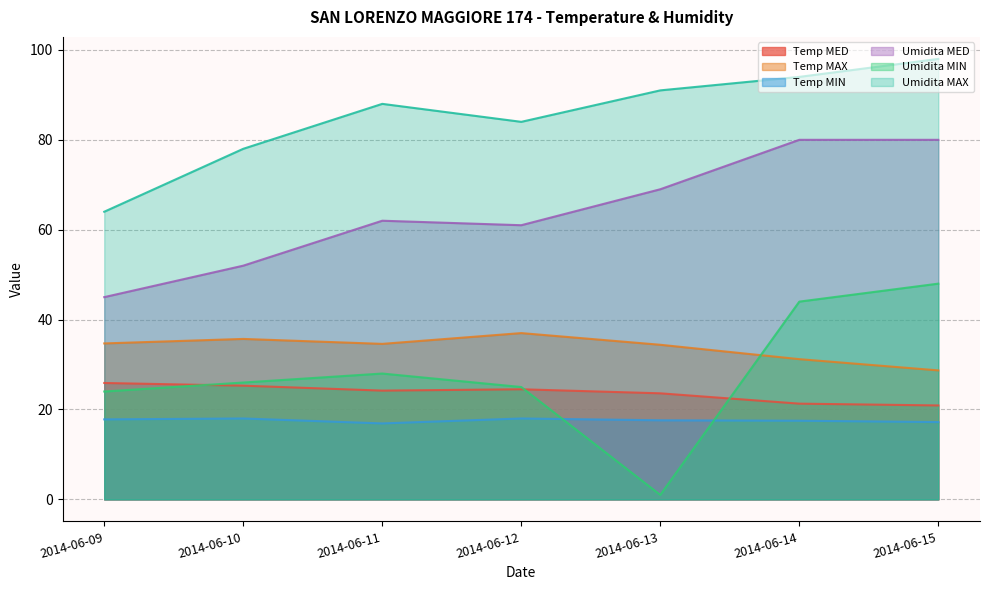

Is the value of Temp MIN at 2014-06-14 greater than the value of Umidita MAX at 2014-06-12?

No